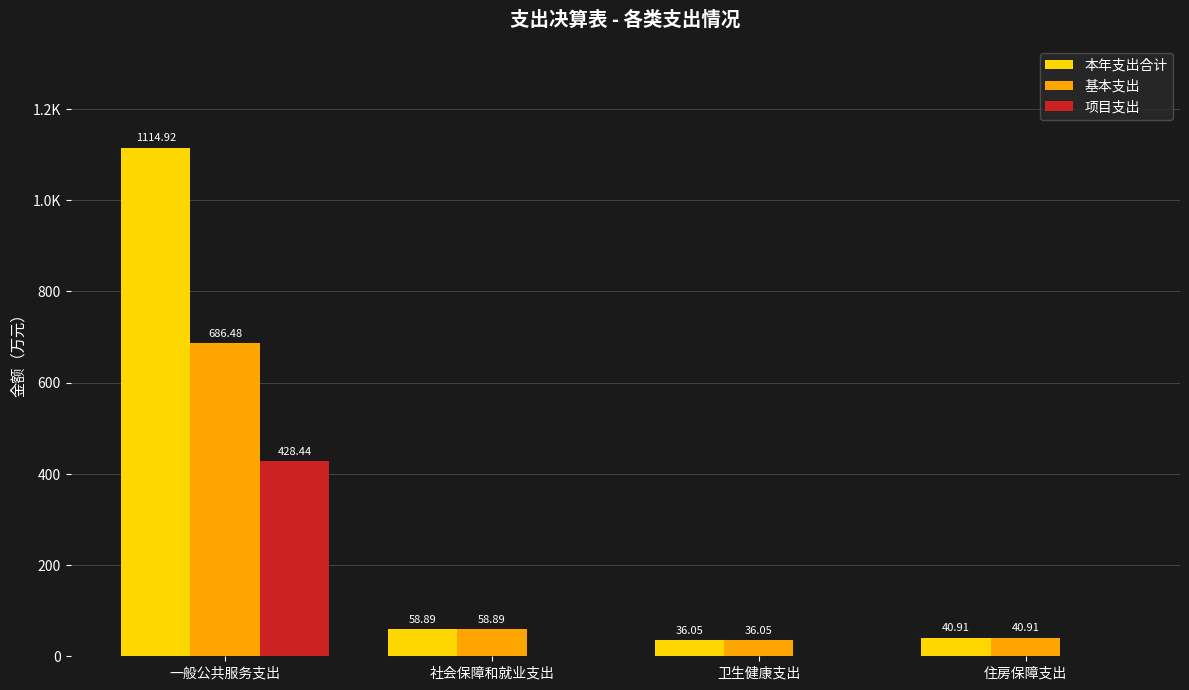

Reading left to right, transcribe all the data shown in this chart.

本年支出合计: 一般公共服务支出=1114.9	社会保障和就业支出=58.9	卫生健康支出=36.0	住房保障支出=40.9
基本支出: 一般公共服务支出=686.5	社会保障和就业支出=58.9	卫生健康支出=36.0	住房保障支出=40.9
项目支出: 一般公共服务支出=428.4	社会保障和就业支出=0.0	卫生健康支出=0.0	住房保障支出=0.0